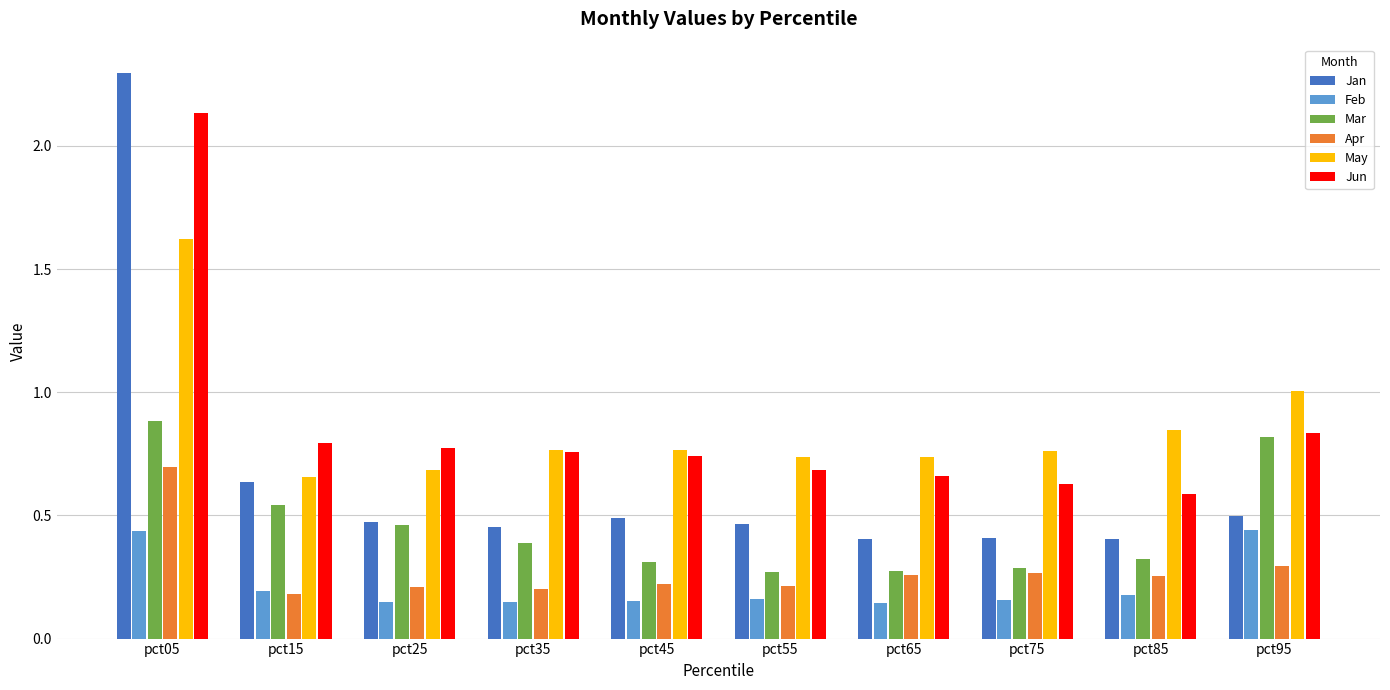

How many groups of bars are there?

10